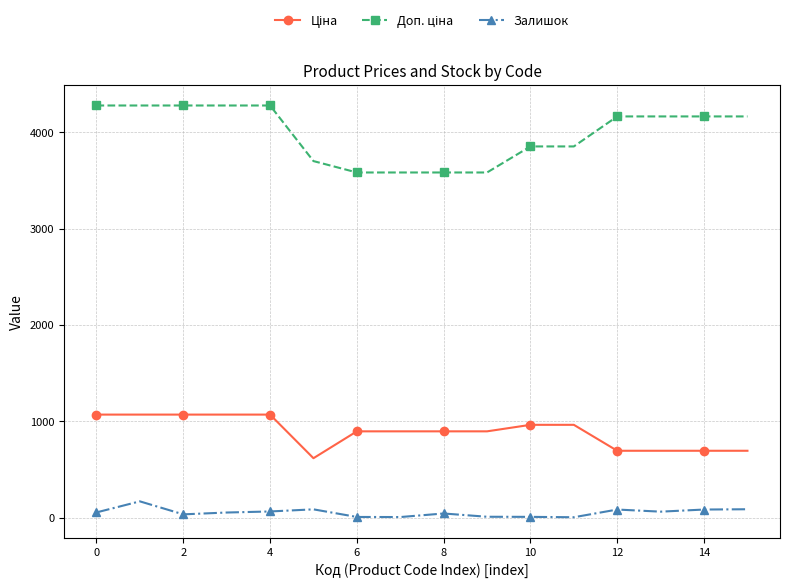

What is the average value of the Залишок series?

53.4